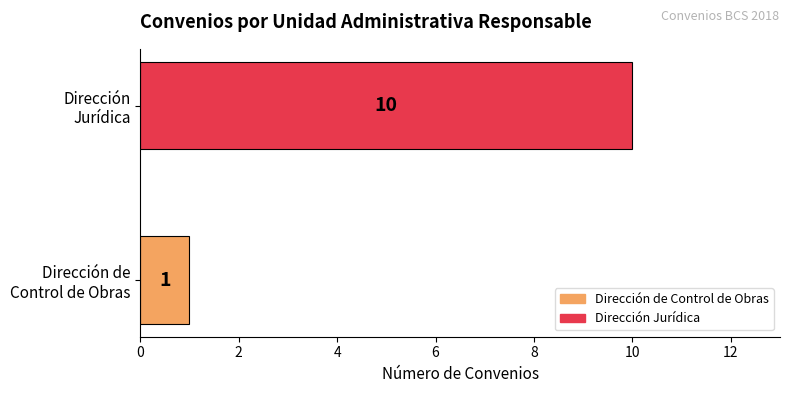

What is the average value?

6